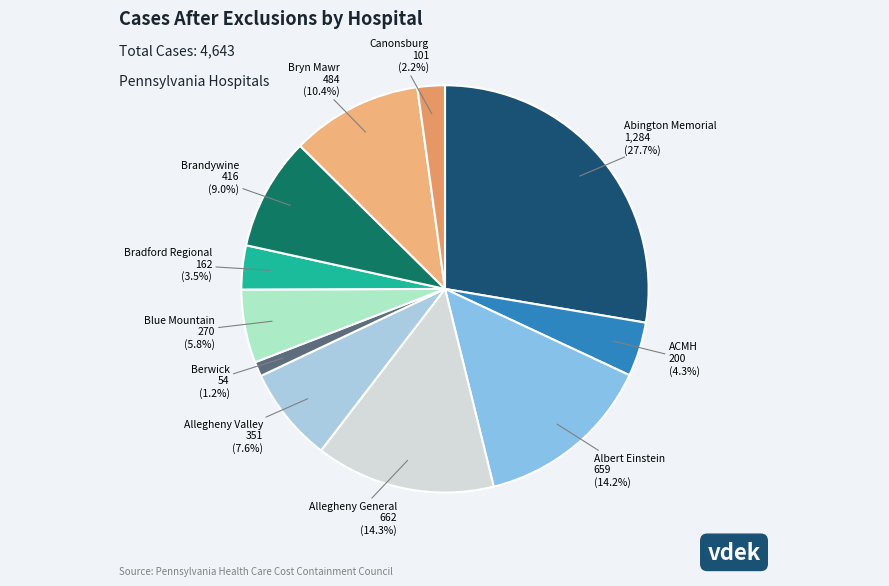

How many segments does this pie chart have?

11